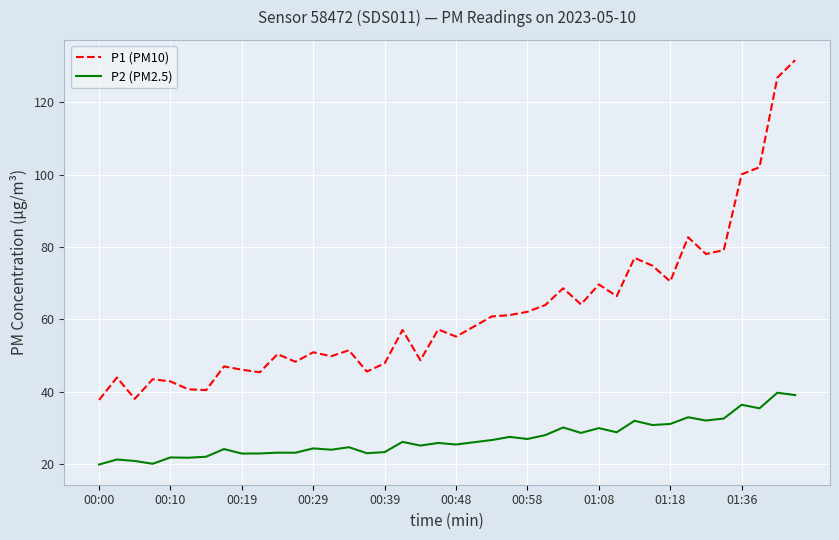

What is the difference between the maximum and minimum values in the P2 (PM2.5) series?

19.8